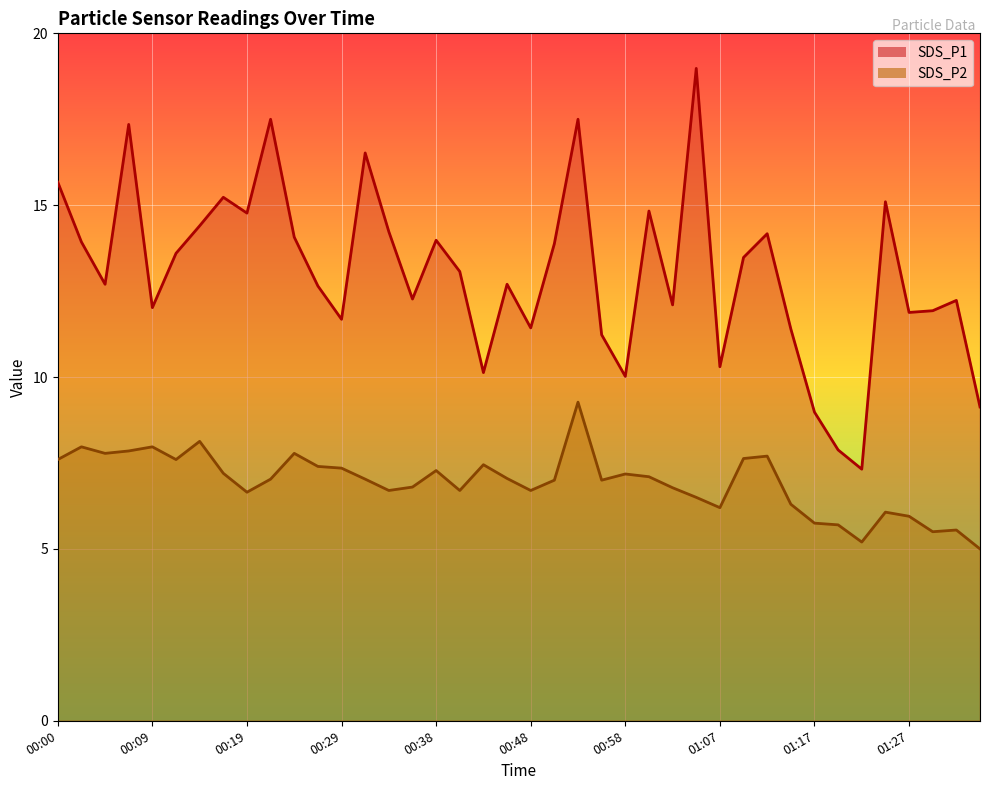

At which category does SDS_P1 reach its first local valley?

00:04